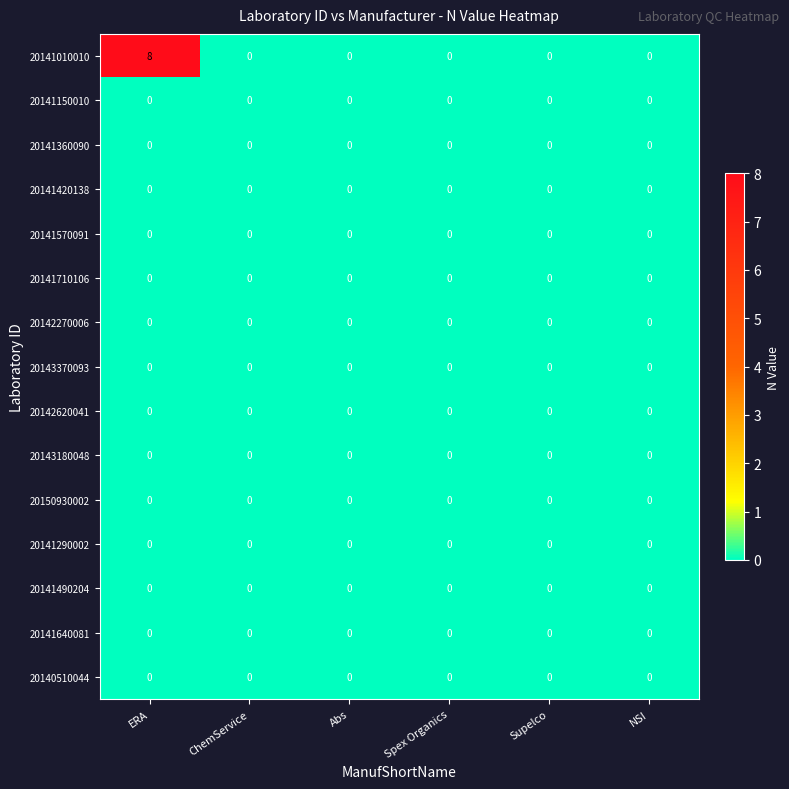

Which category has the highest value across all series?

ERA